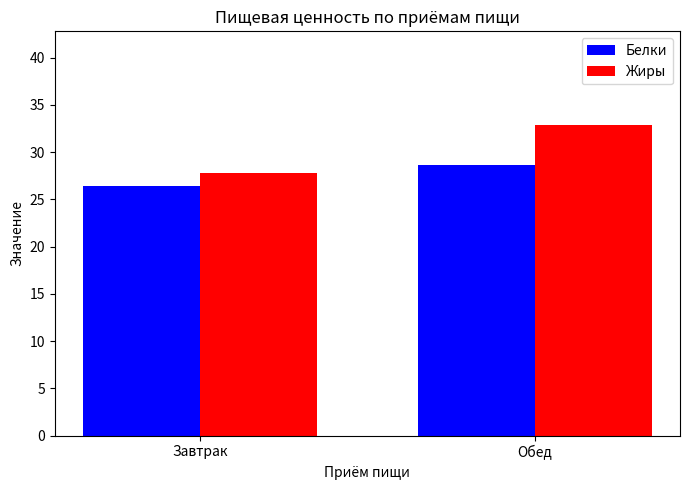

How many groups of bars are there?

2